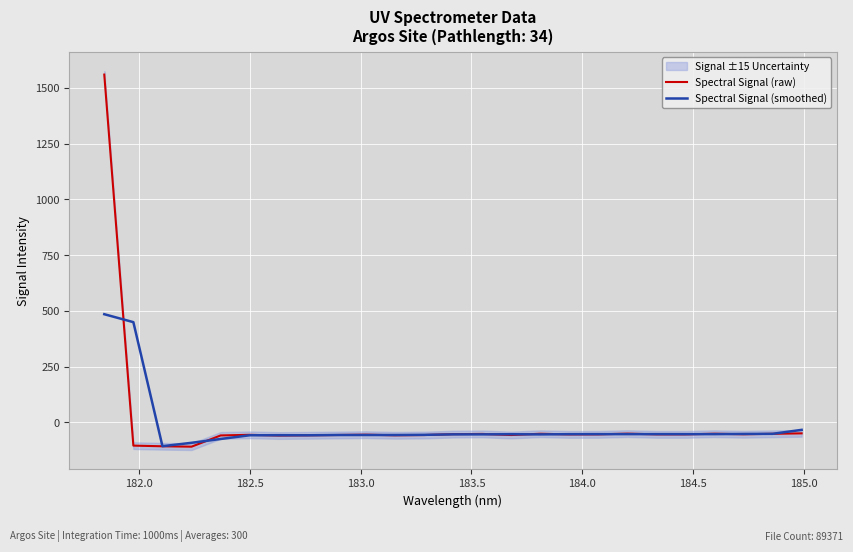

How many data points in Spectral Signal (raw) are less than -53?

17